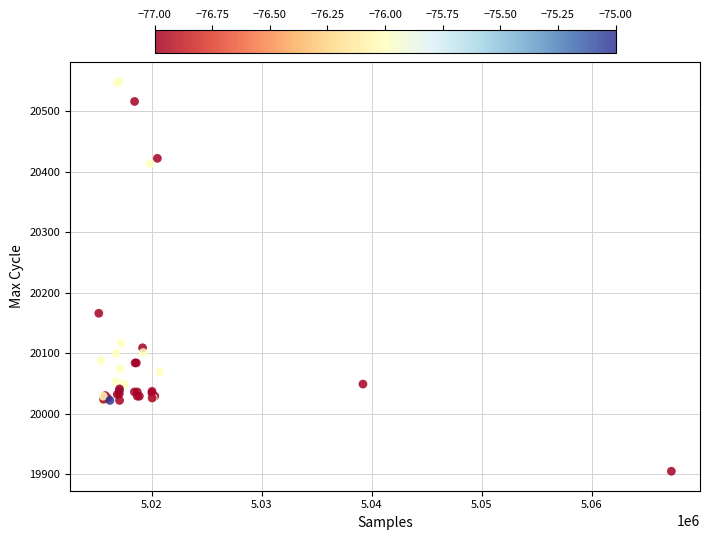

What Y value in the scatter plot is closest to 20227?

20166